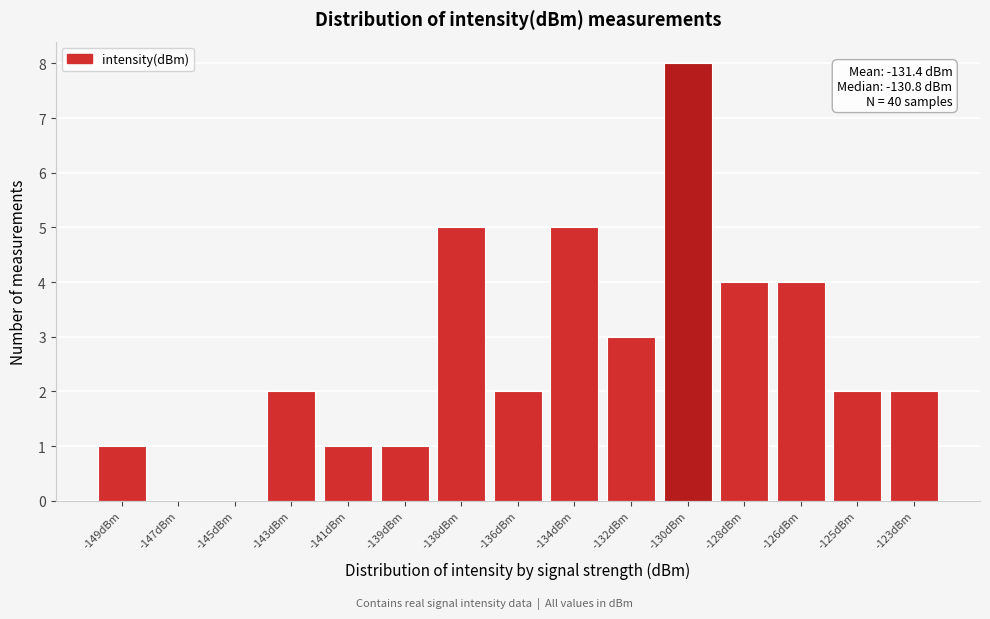

Reading left to right, transcribe all the data shown in this chart.

-149dBm=1	-147dBm=0	-145dBm=0	-143dBm=2	-141dBm=1	-139dBm=1	-138dBm=5	-136dBm=2	-134dBm=5	-132dBm=3	-130dBm=8	-128dBm=4	-126dBm=4	-125dBm=2	-123dBm=2